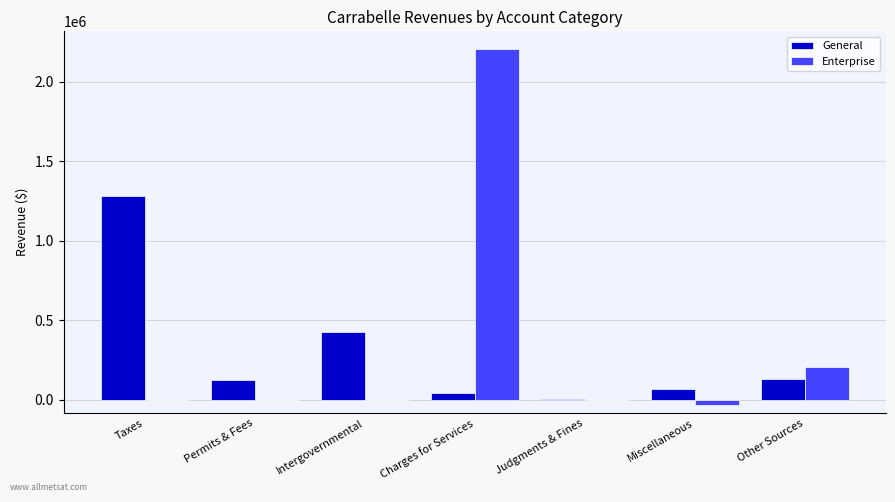

At which category does the chart reach its peak across all series?

Charges for Services